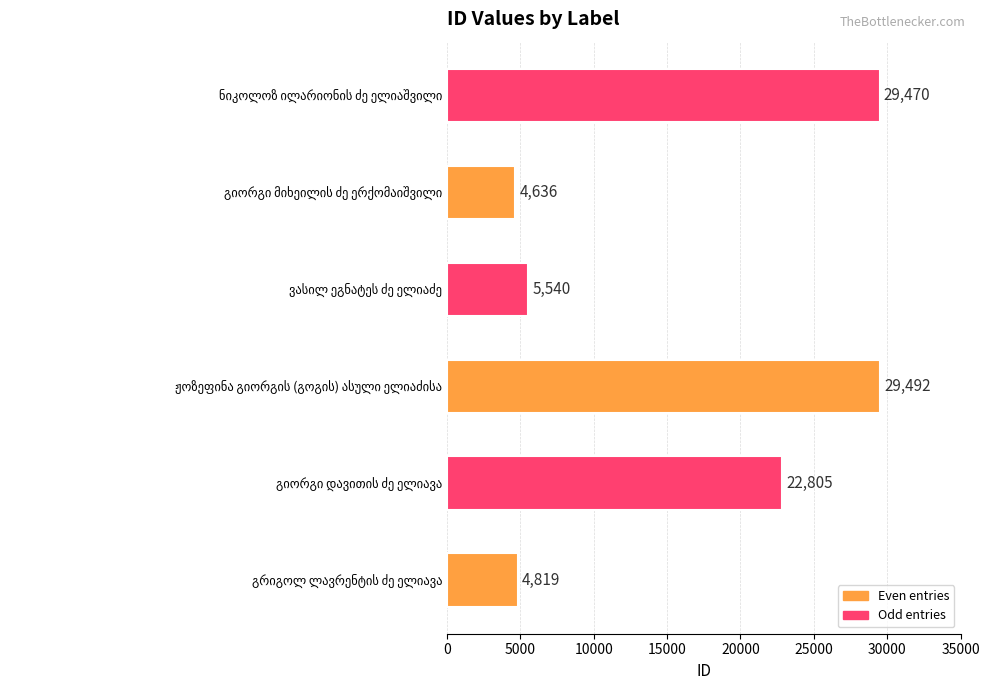

What is the greatest value displayed?

29492